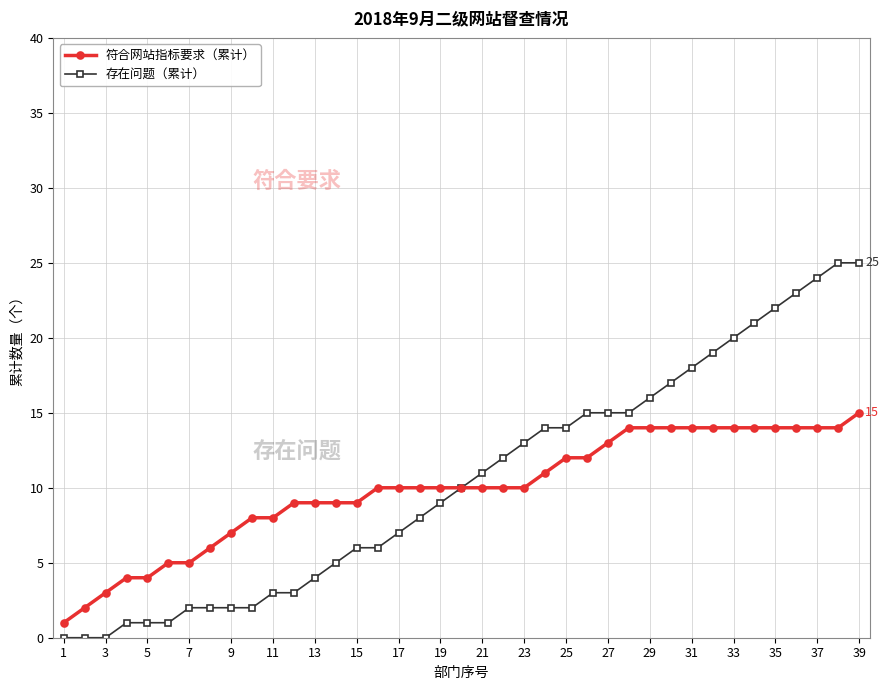

What is the value of the 存在问题（累计） point at the 27th from the left?

15